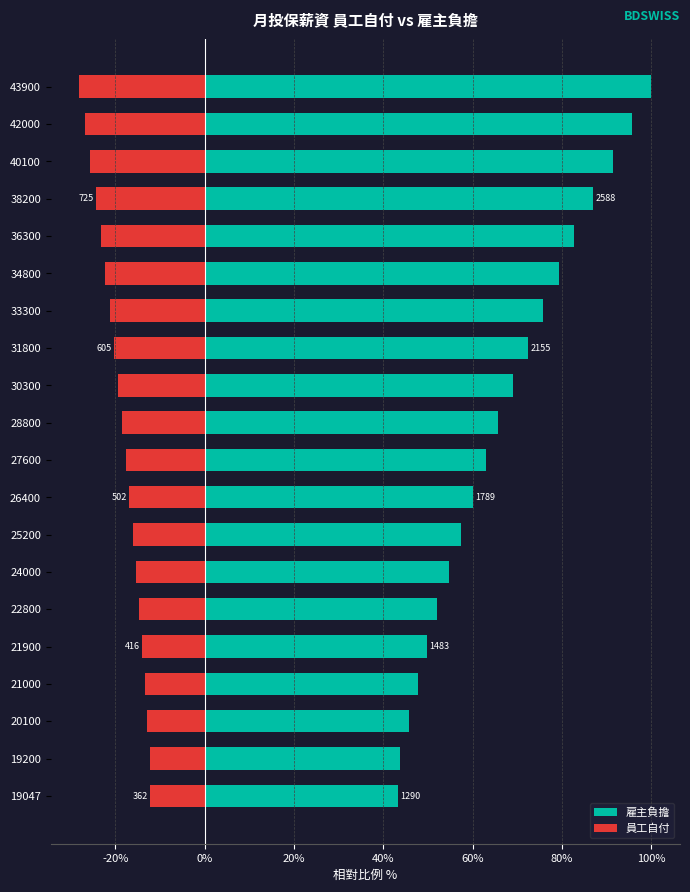

What are all the series names shown in the legend?

雇主負擔, 員工自付